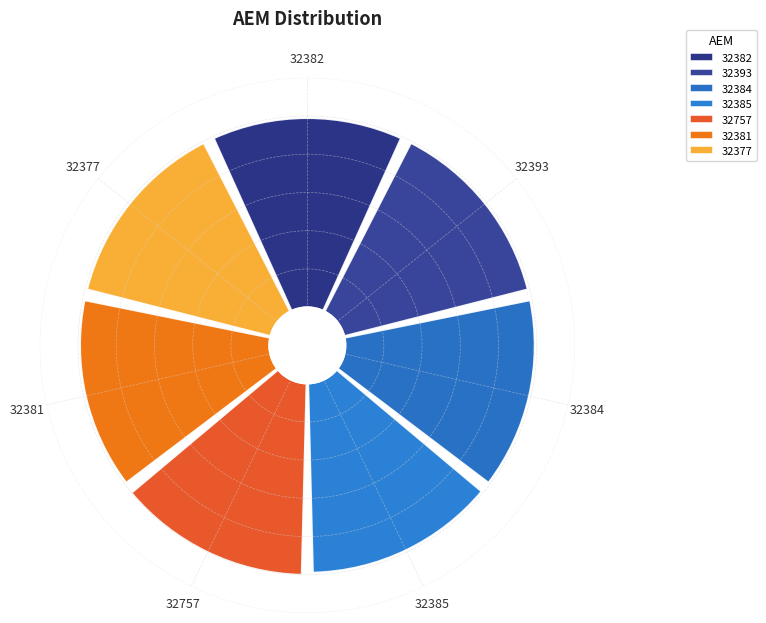

What percentage do 32385 and 32757 together represent?

28.7%